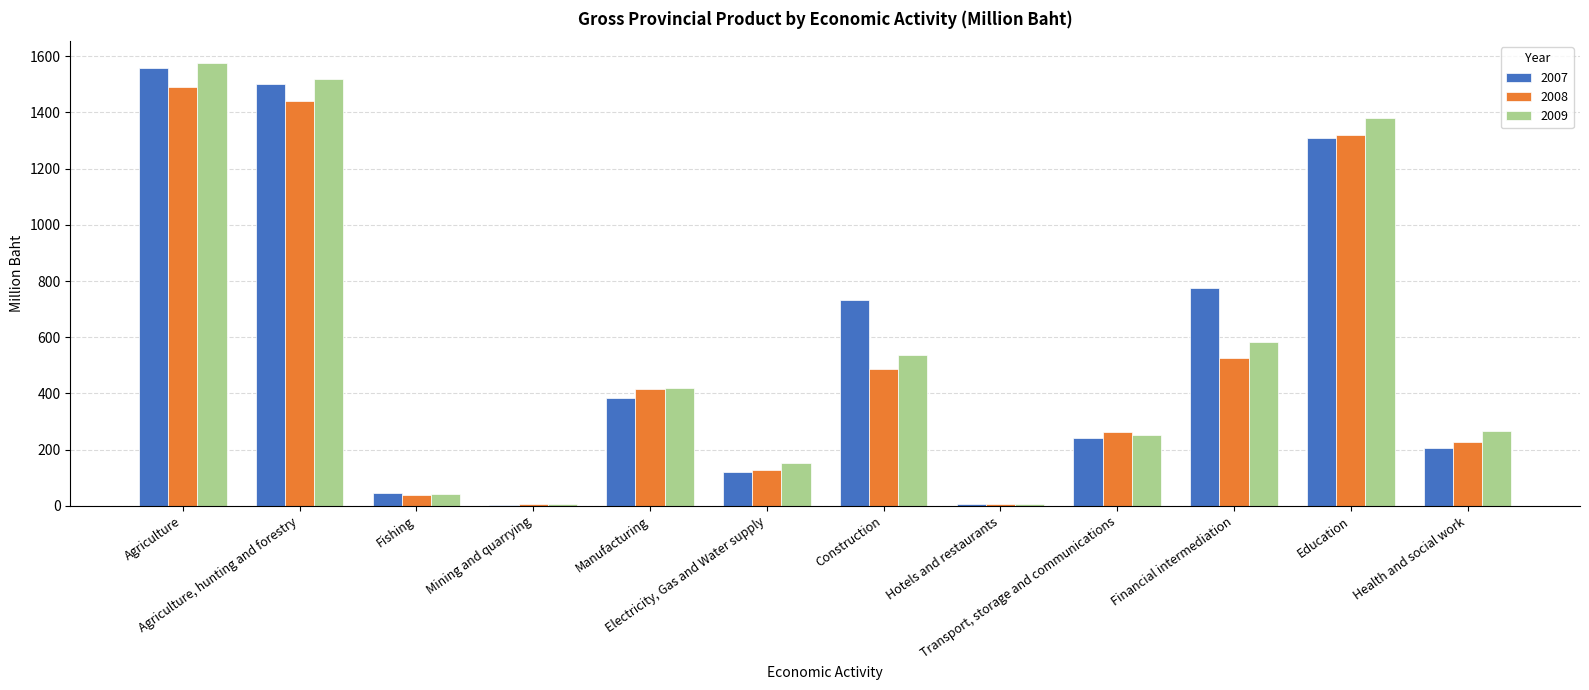

Is the value of 2008 at Manufacturing greater than the value of 2007 at Hotels and restaurants?

Yes